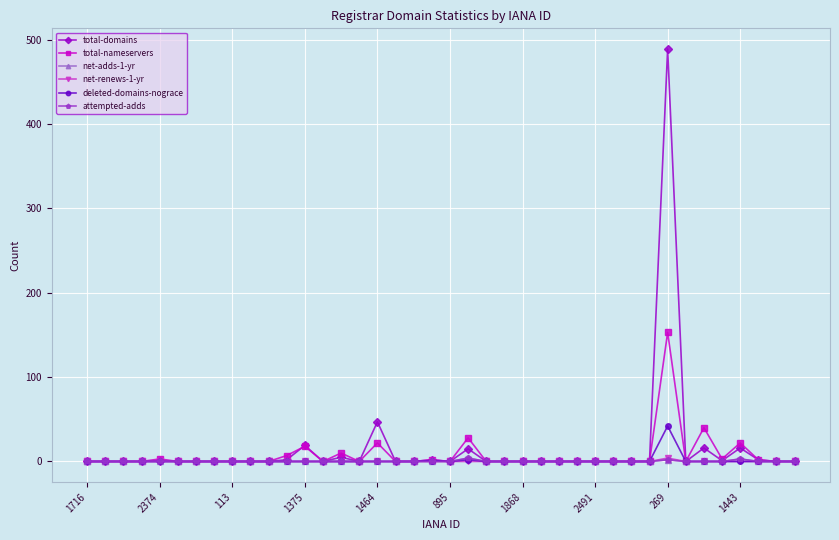

Does the chart display data point markers on the line(s)?

Yes